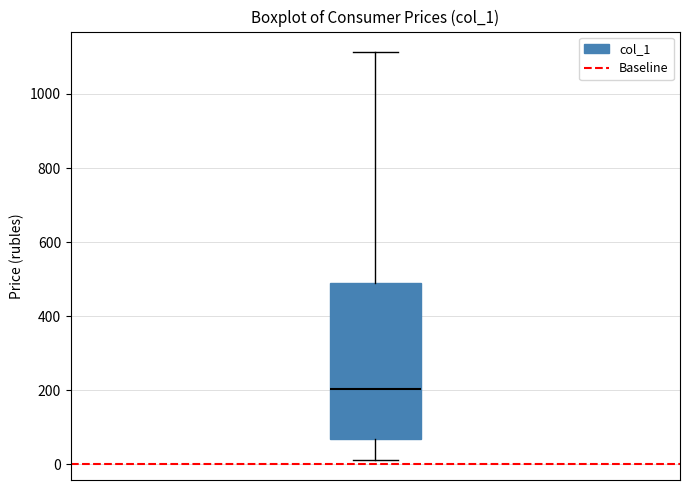

Where does the upper whisker of the box end on the y-axis? The values are not printed on the chart, so give them approximately, as read against the axis.

1120